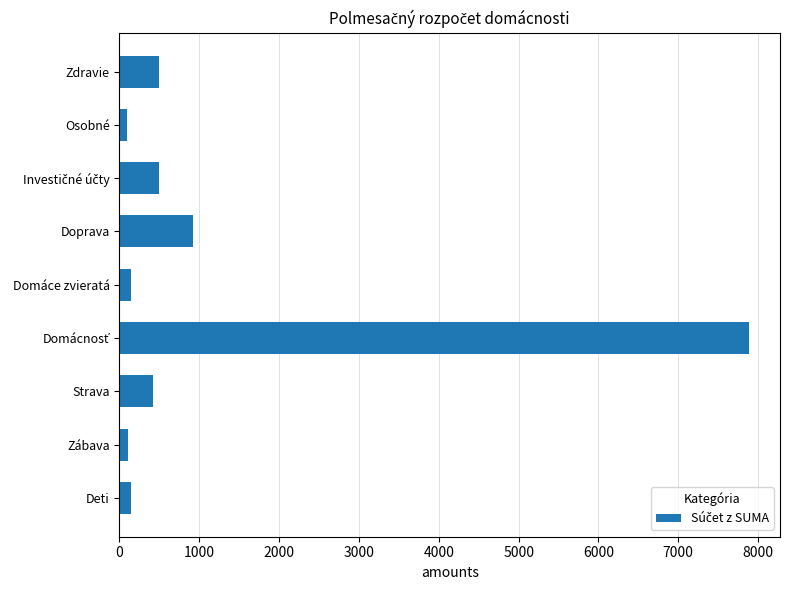

What is the change in value from Strava to Doprava?

+500